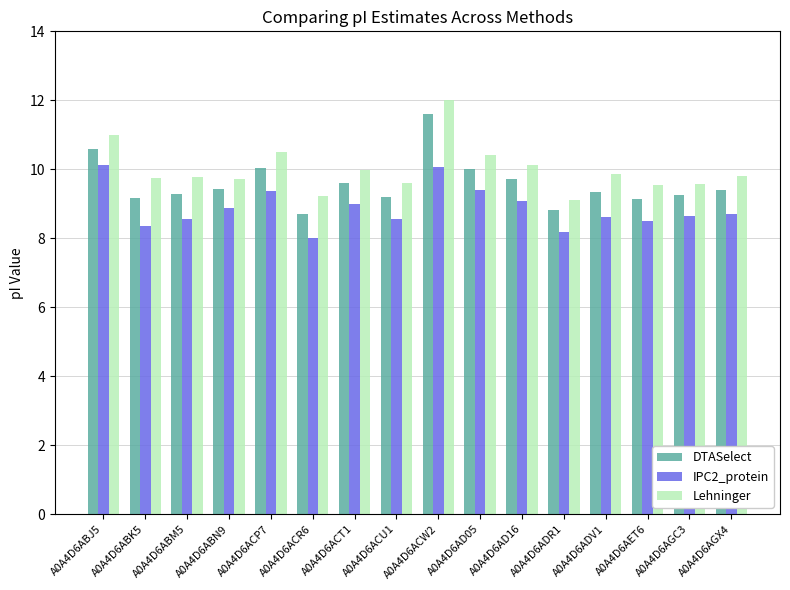

What position from the left is A0A4D6ACT1?

7